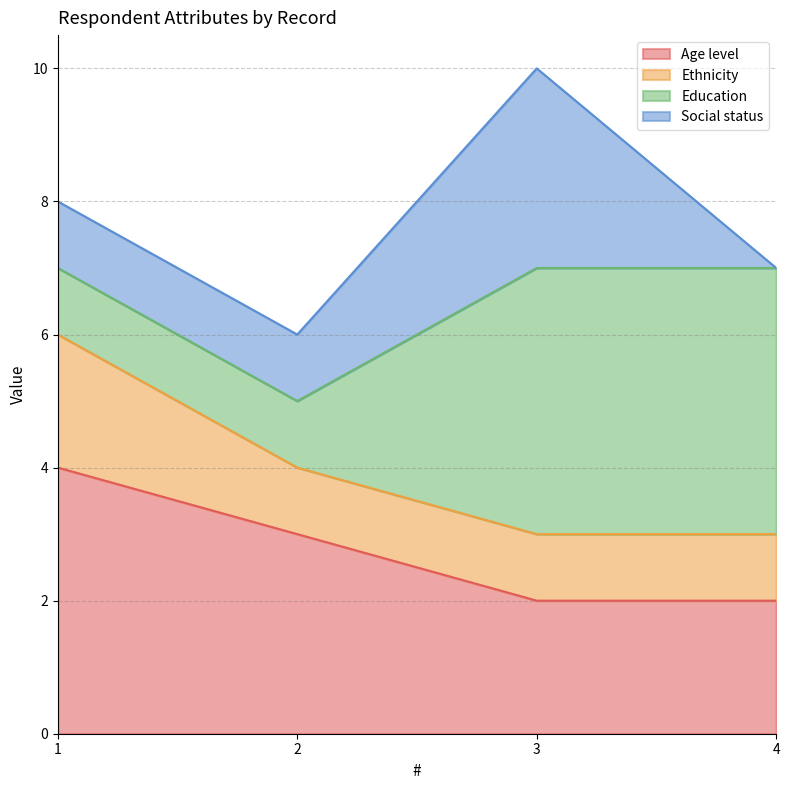

What is the average value of the Social status series?

1